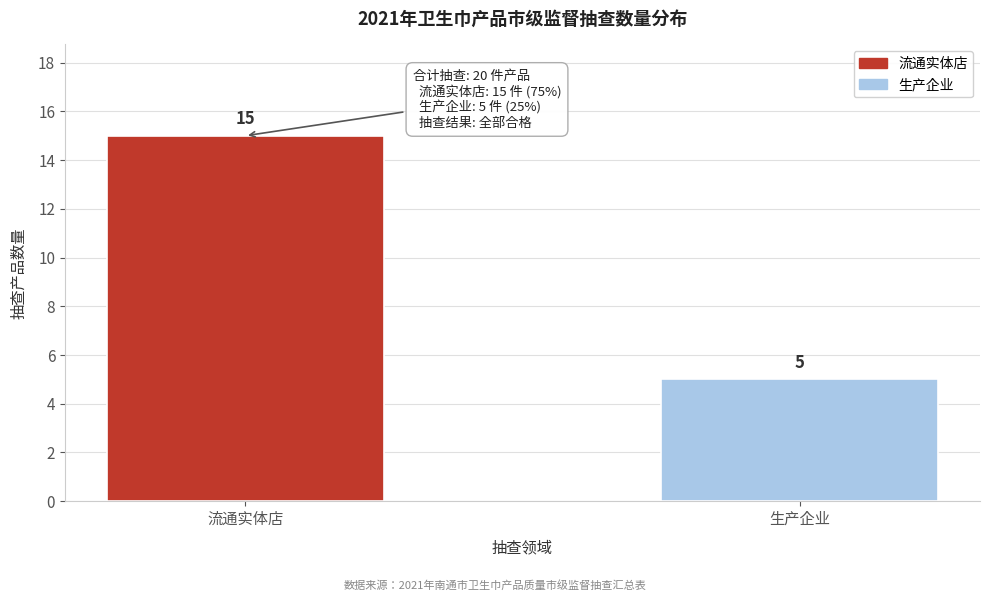

Reading left to right, transcribe all the data shown in this chart.

流通实体店=15	生产企业=5